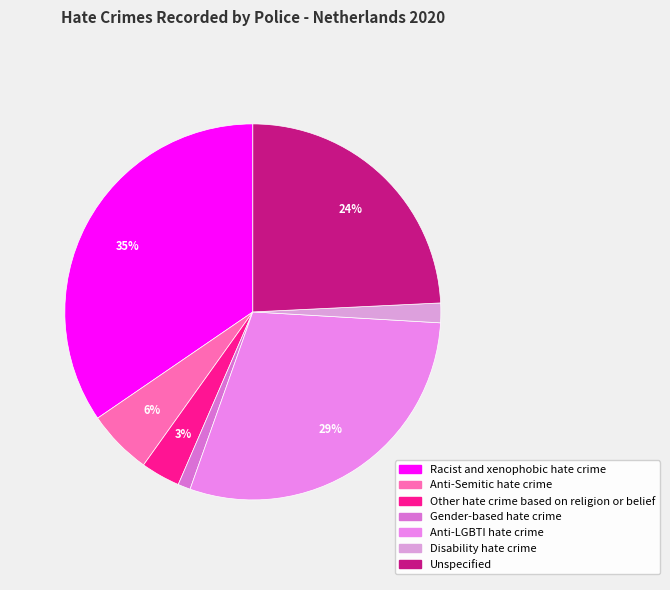

Between Racist and xenophobic hate crime and Disability hate crime, which is larger?

Racist and xenophobic hate crime